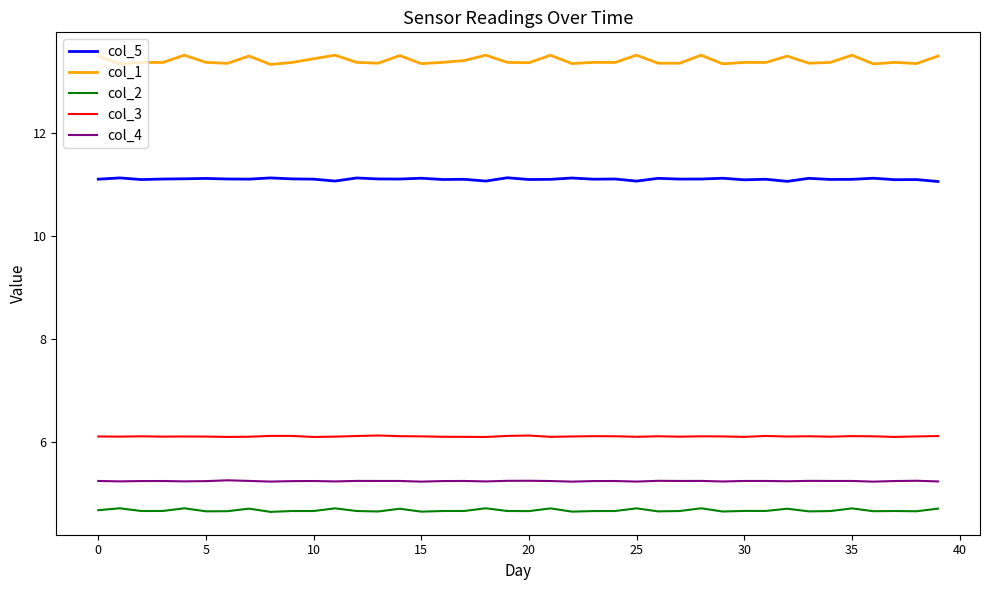

True or false: col_3 and col_1 intersect in this chart.

False